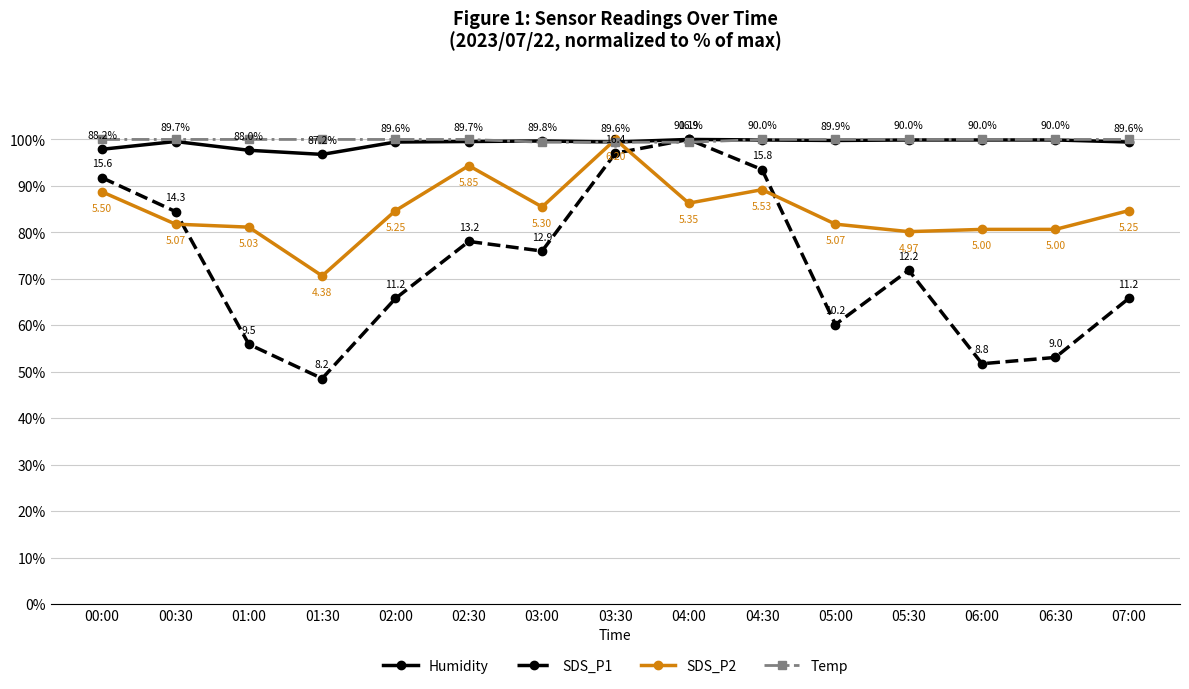

True or false: Temp has more than 2 interior local peaks.

False